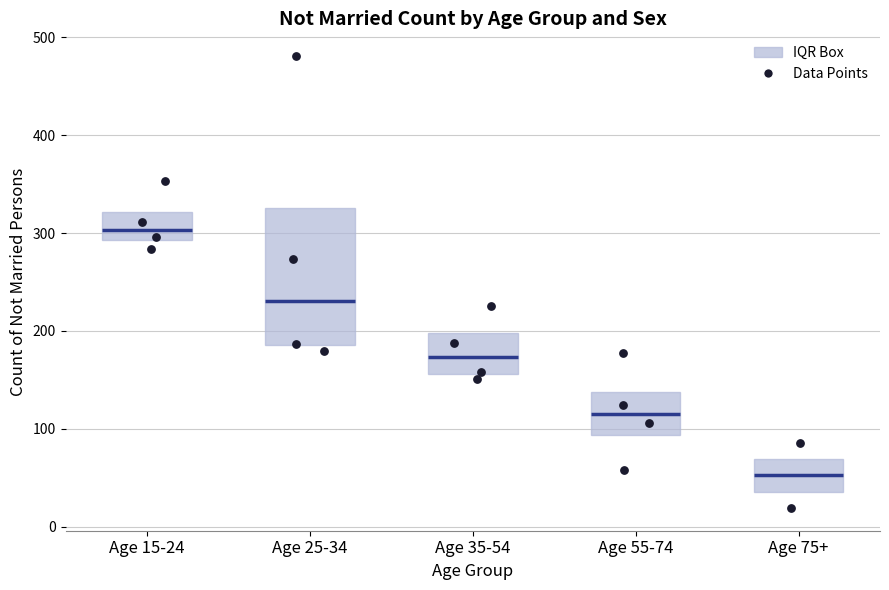

Where is the lower edge of the box for Age 15-24 on the y-axis? The values are not printed on the chart, so give them approximately, as read against the axis.

290